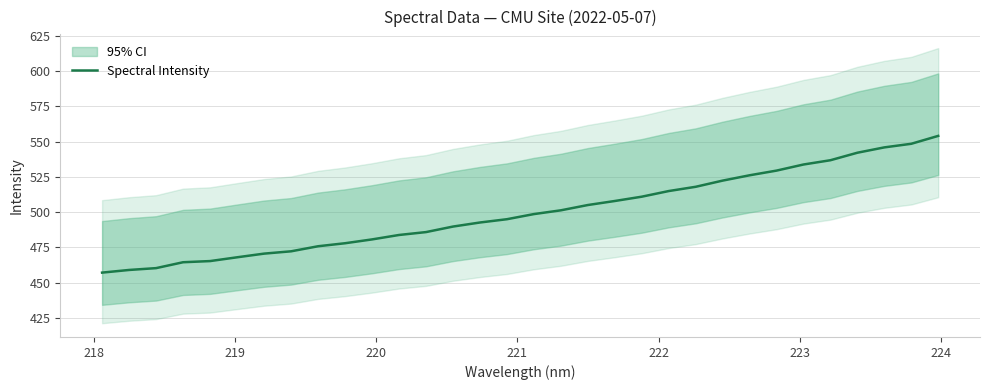

Does the chart display data point markers on the line(s)?

No